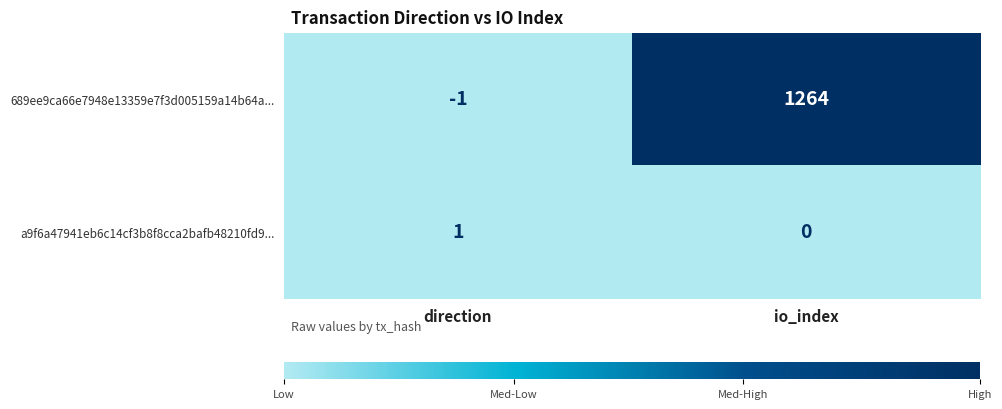

At which category is the sum across all series the highest?

io_index